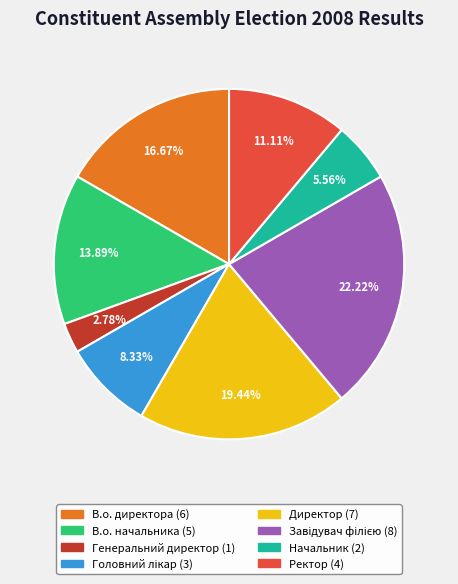

Which has a higher value, В.о. начальника or Ректор?

В.о. начальника